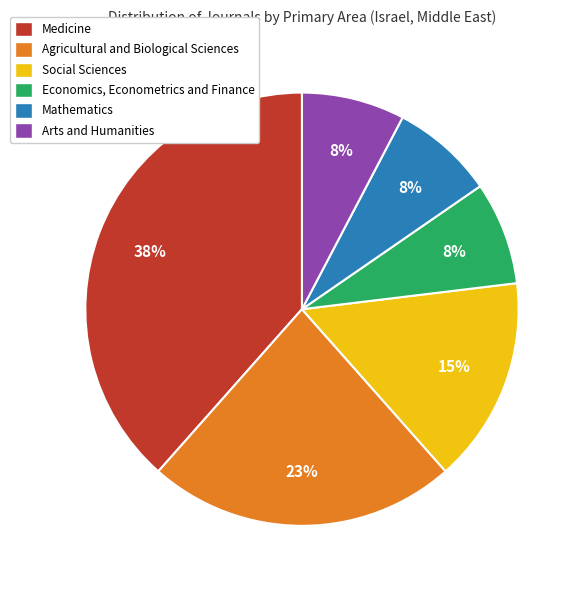

Is it true that Arts and Humanities is 17% of the pie?

False